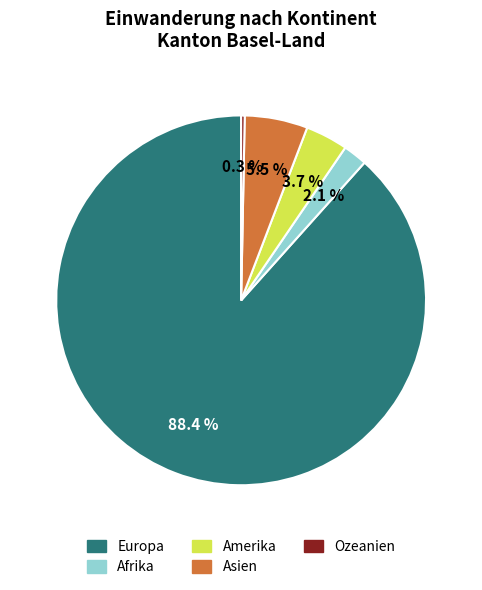

To the nearest percent, what is the average slice percentage?

20%